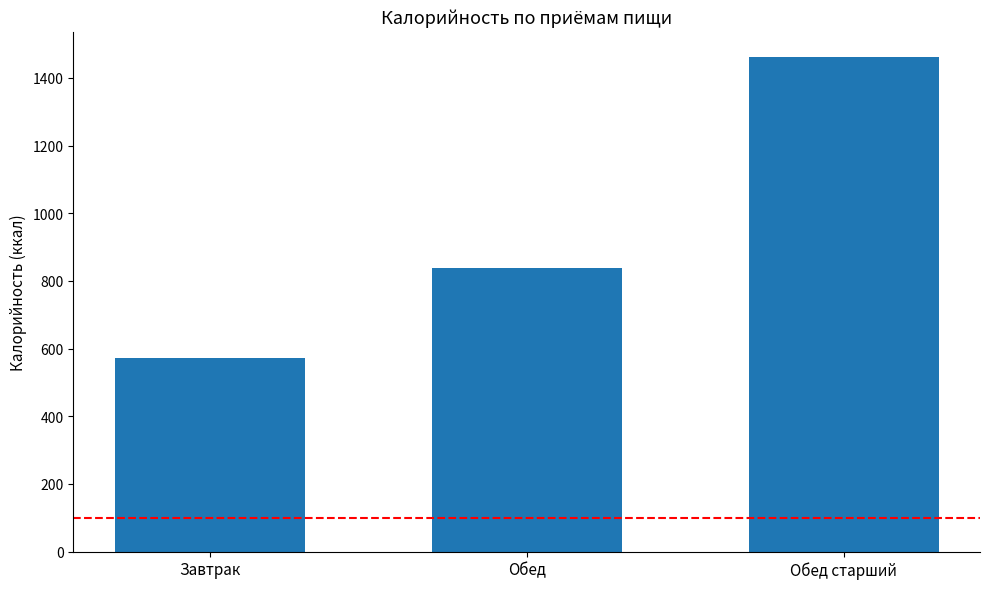

At which label is the value closest to 1017?

Обед